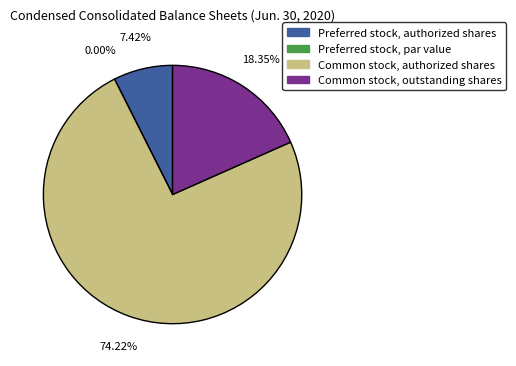

Which slice is the largest?

Common stock, authorized shares